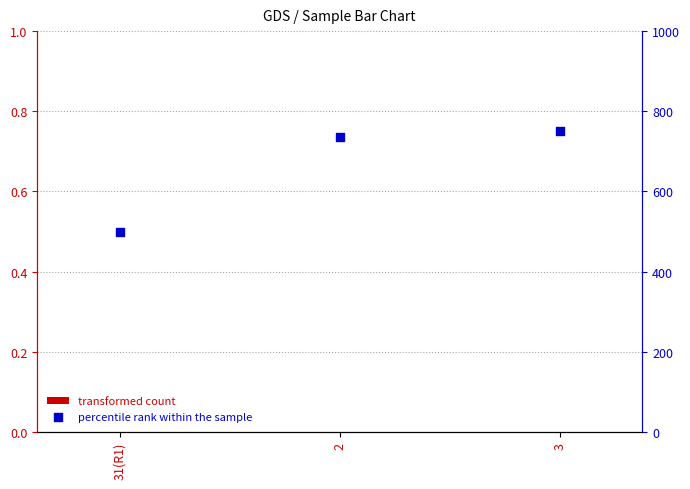

What is the total value across all series at 2?

737